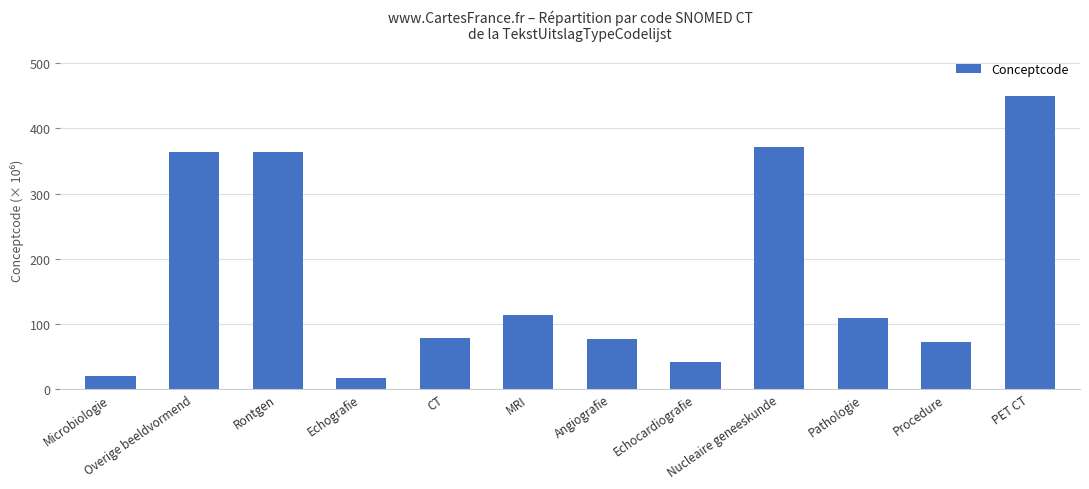

What is the difference between the maximum and minimum values?

434.1